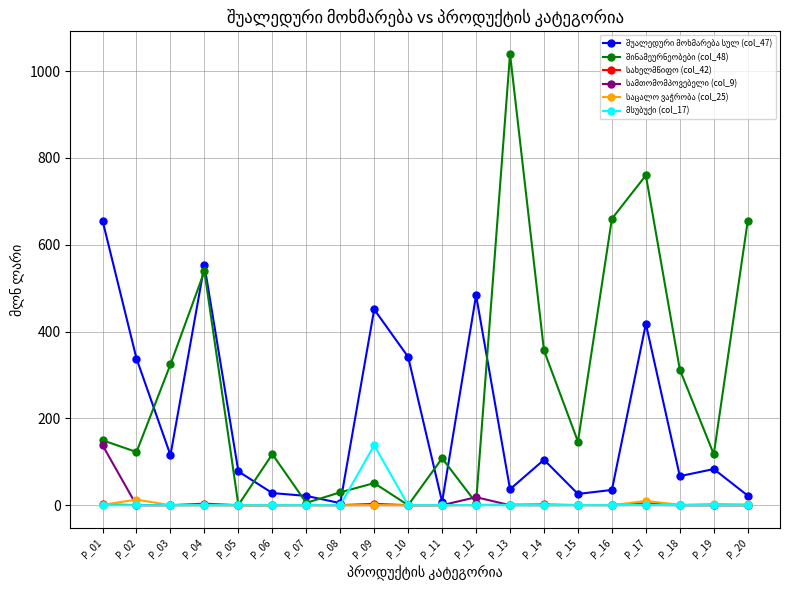

At which category does the chart reach its peak across all series?

P_13